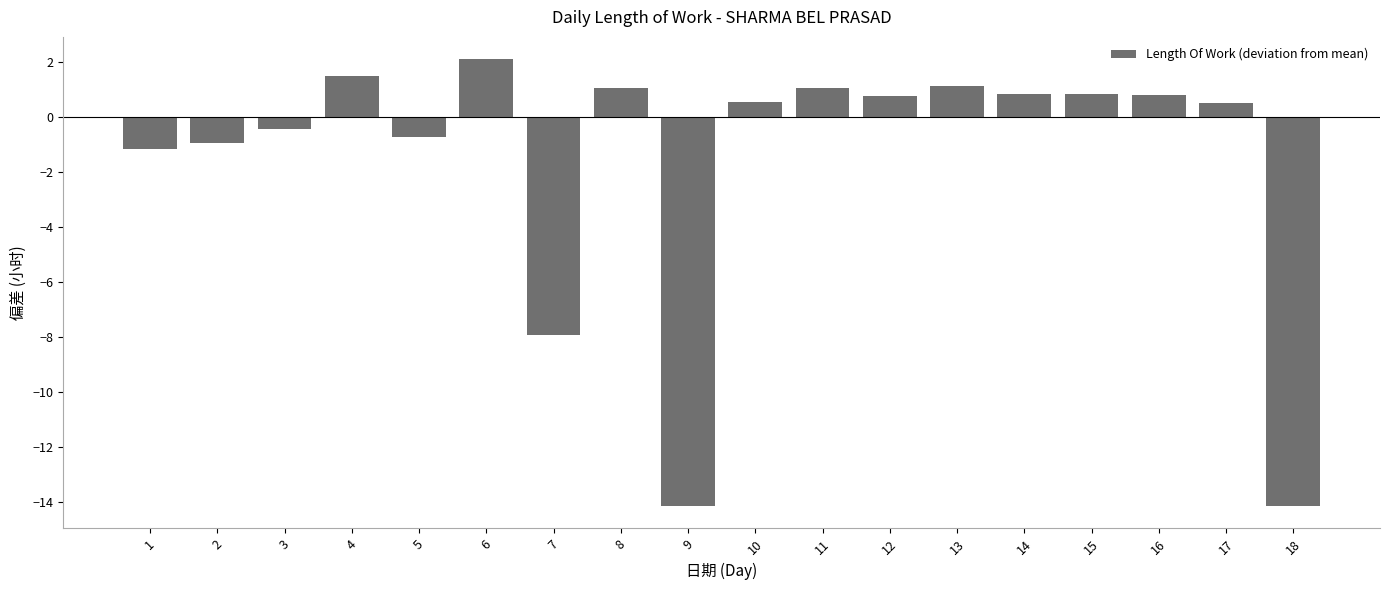

Count the number of values greater than 0.

11